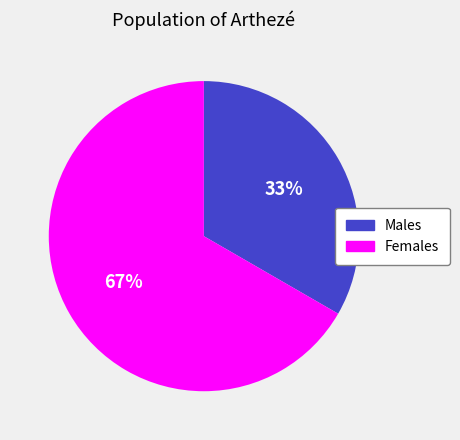

How many segments does this pie chart have?

2